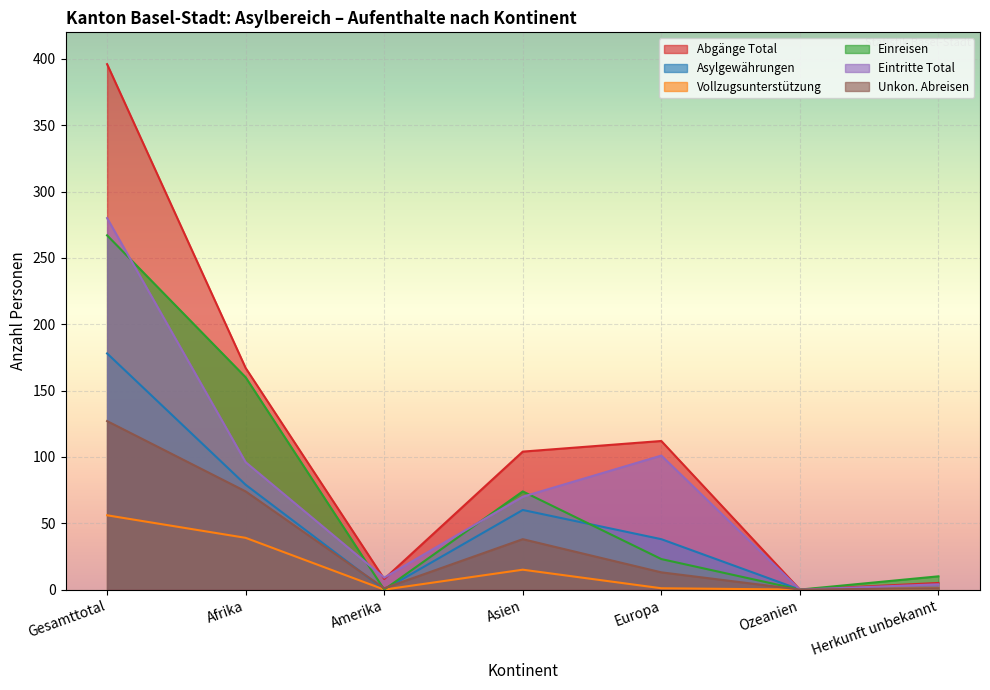

At which label does Asylgewährungen first exceed 38?

Gesamttotal